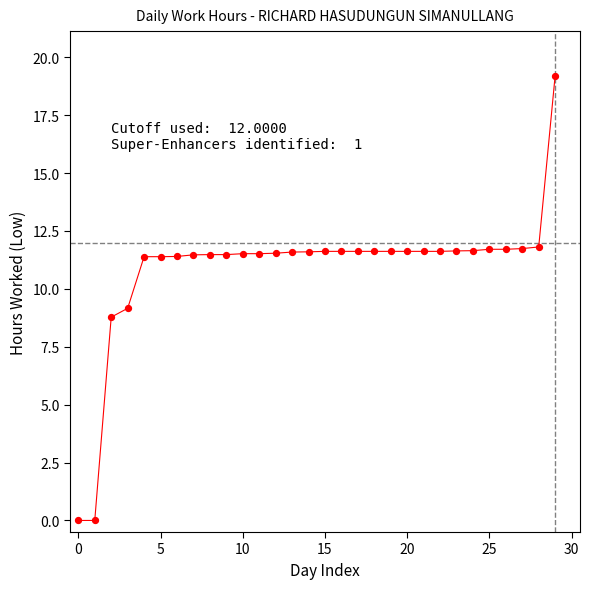

What is the range of Y values (max minus min)?

19.2